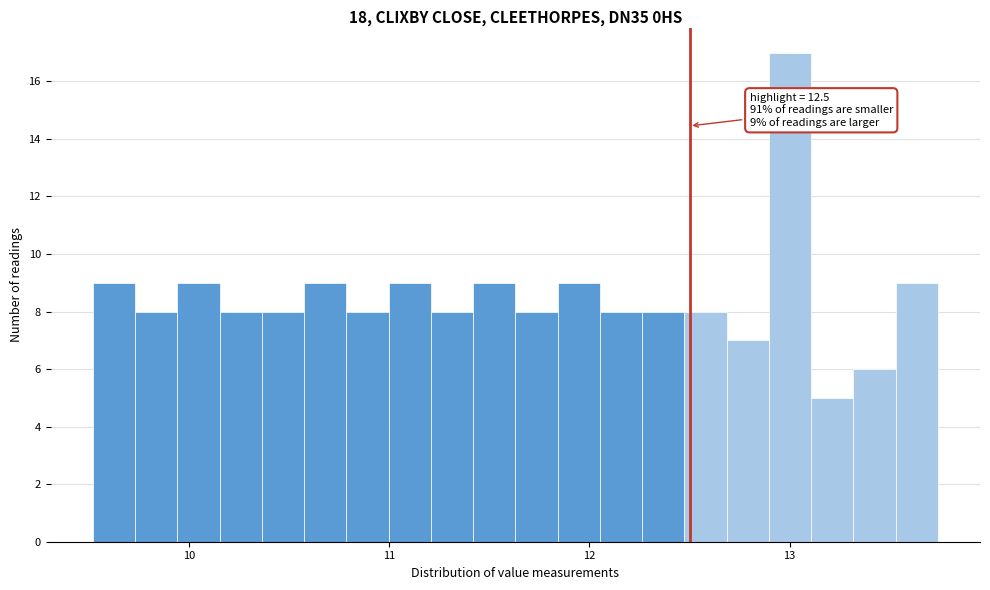

Read against the x-axis, roughly where is the centre of the tallest bar?

13.0